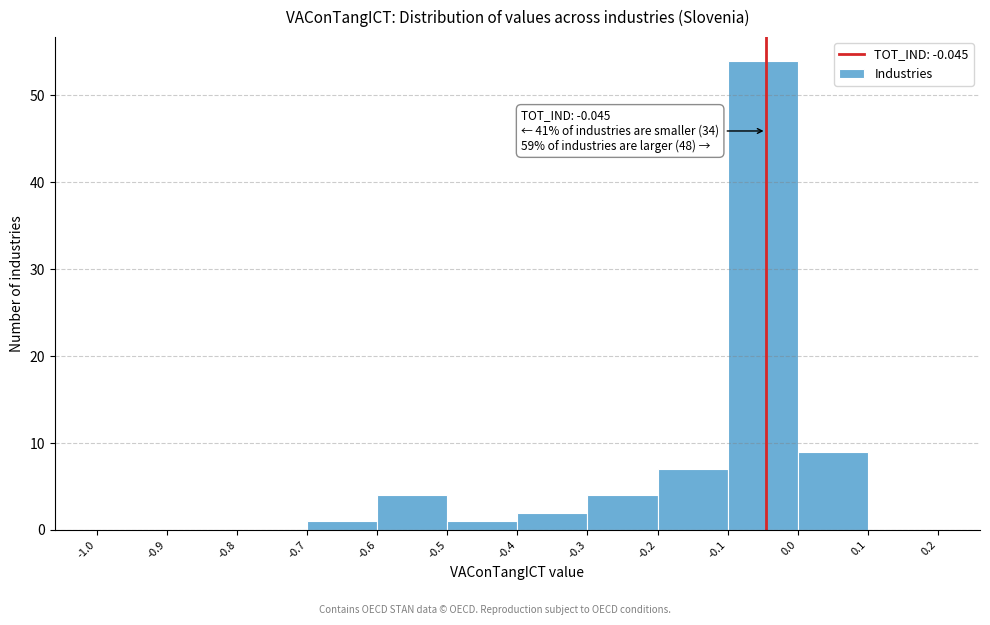

Which range on the x-axis has the tallest bar?

-0.1 to 0.0